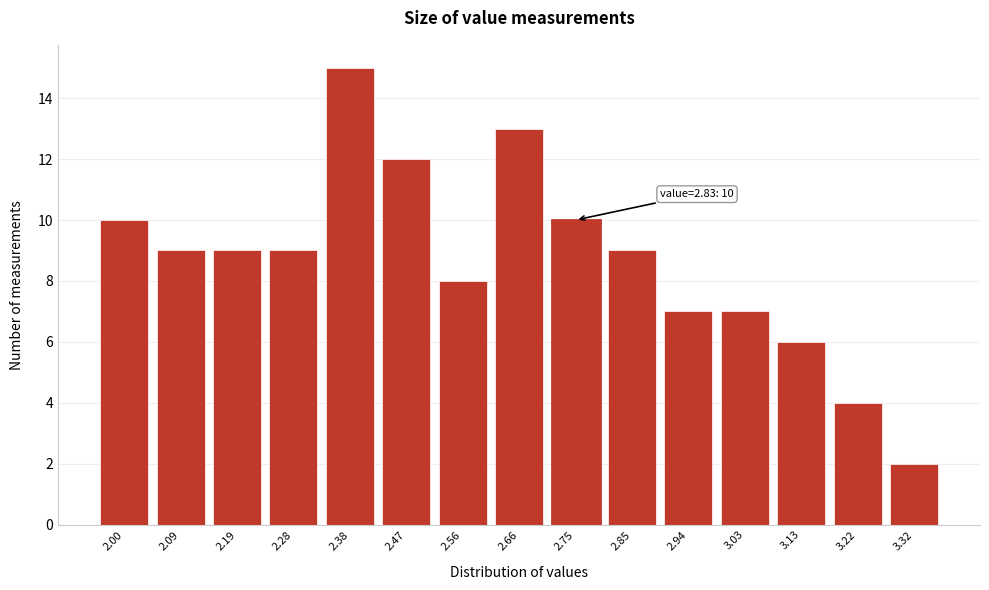

Reading left to right, what are all the values shown in this chart?

10	9	9	9	15	12	8	13	10	9	7	7	6	4	2